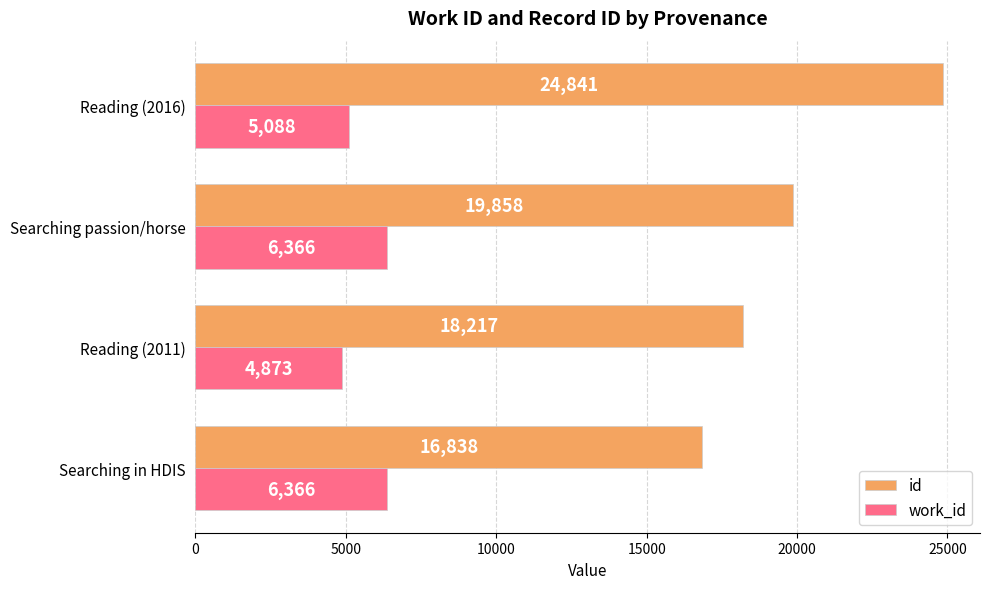

Where is id nearest to the value 20839?

Searching passion/horse